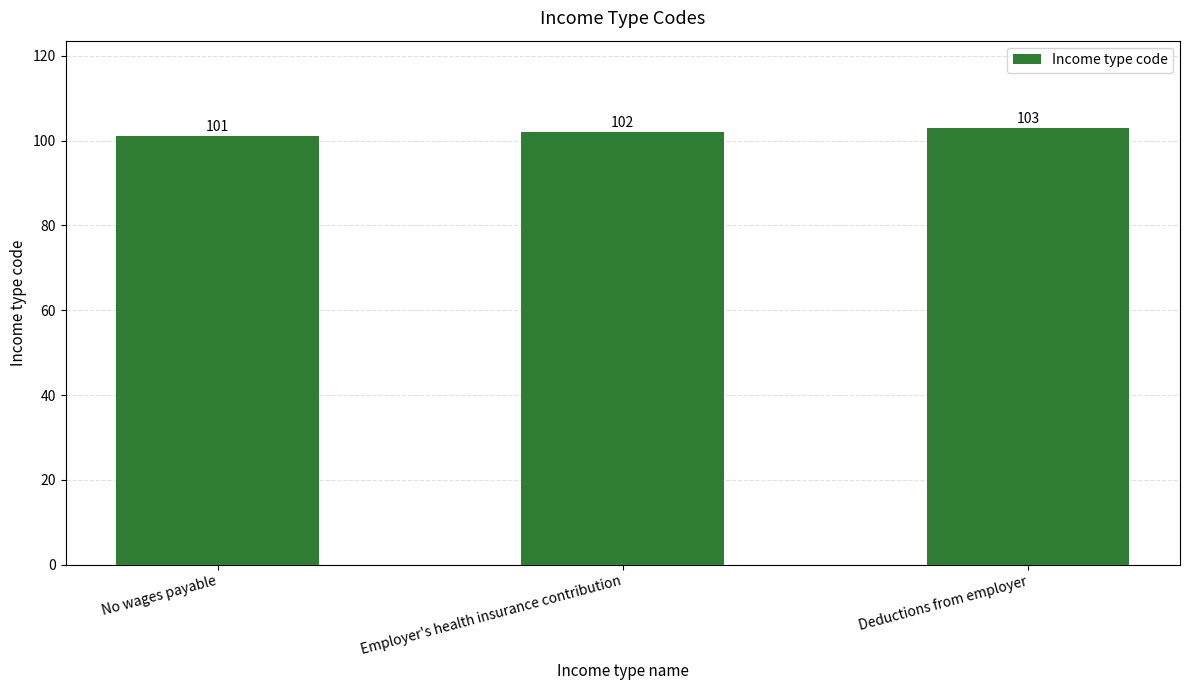

How many bars are there in total?

3